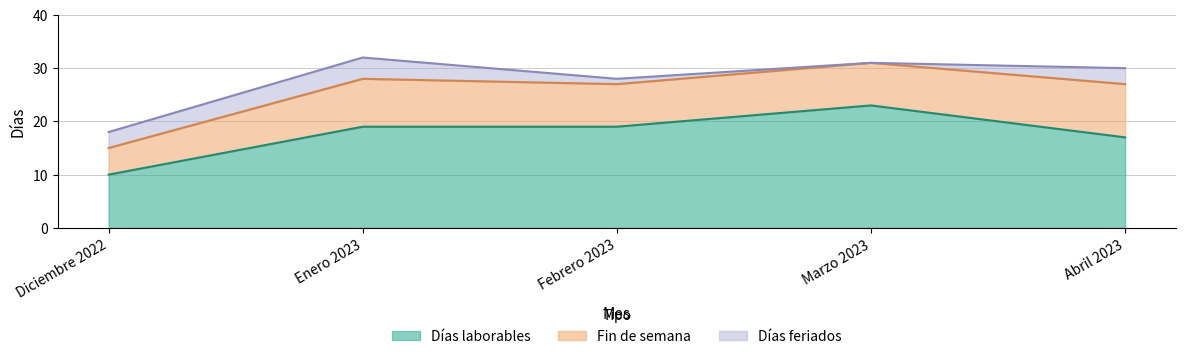

What is the difference between the second highest and minimum values in the Fin de semana series?

4